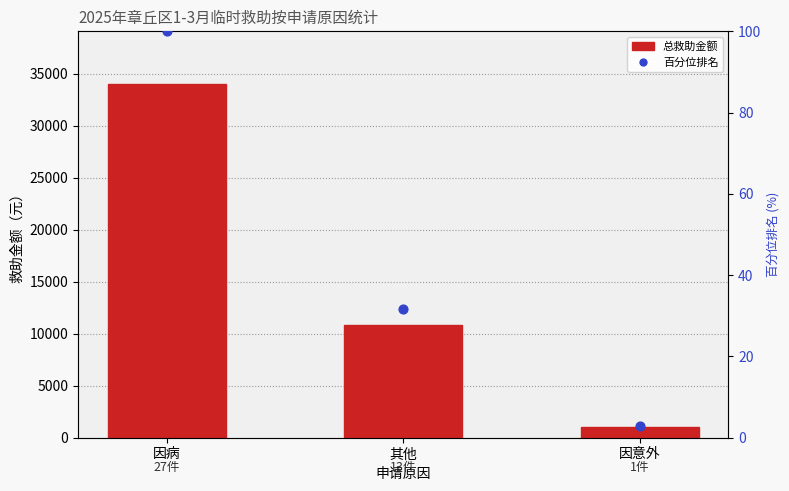

What is the total value across all series at 其他?

10831.8